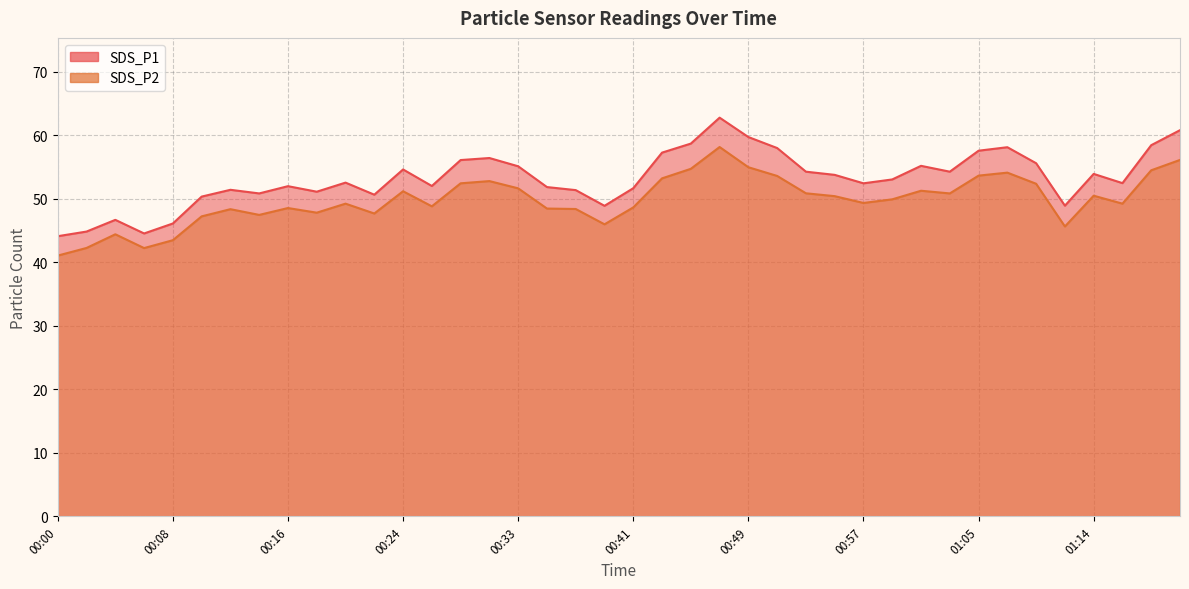

Rank the series by their average value, from lowest to highest.

SDS_P2, SDS_P1